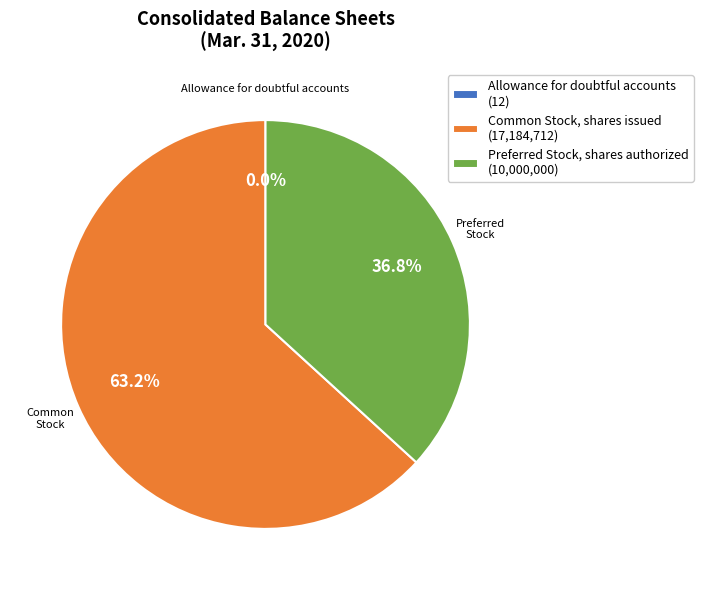

Does any single category account for the majority?

Yes